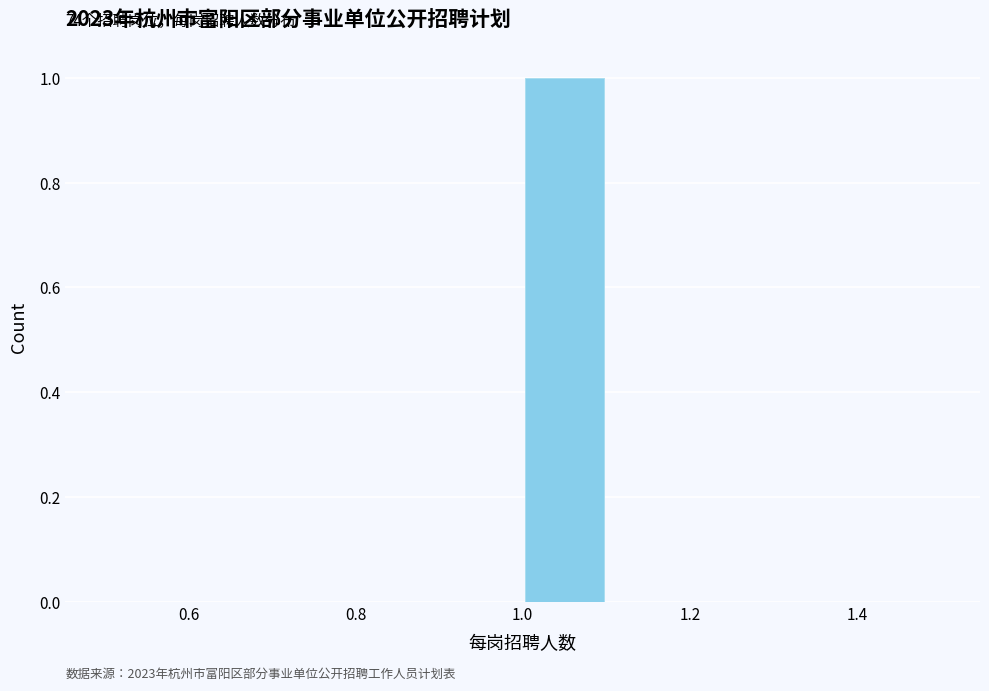

Which range on the x-axis has the tallest bar?

1.0 to 1.1